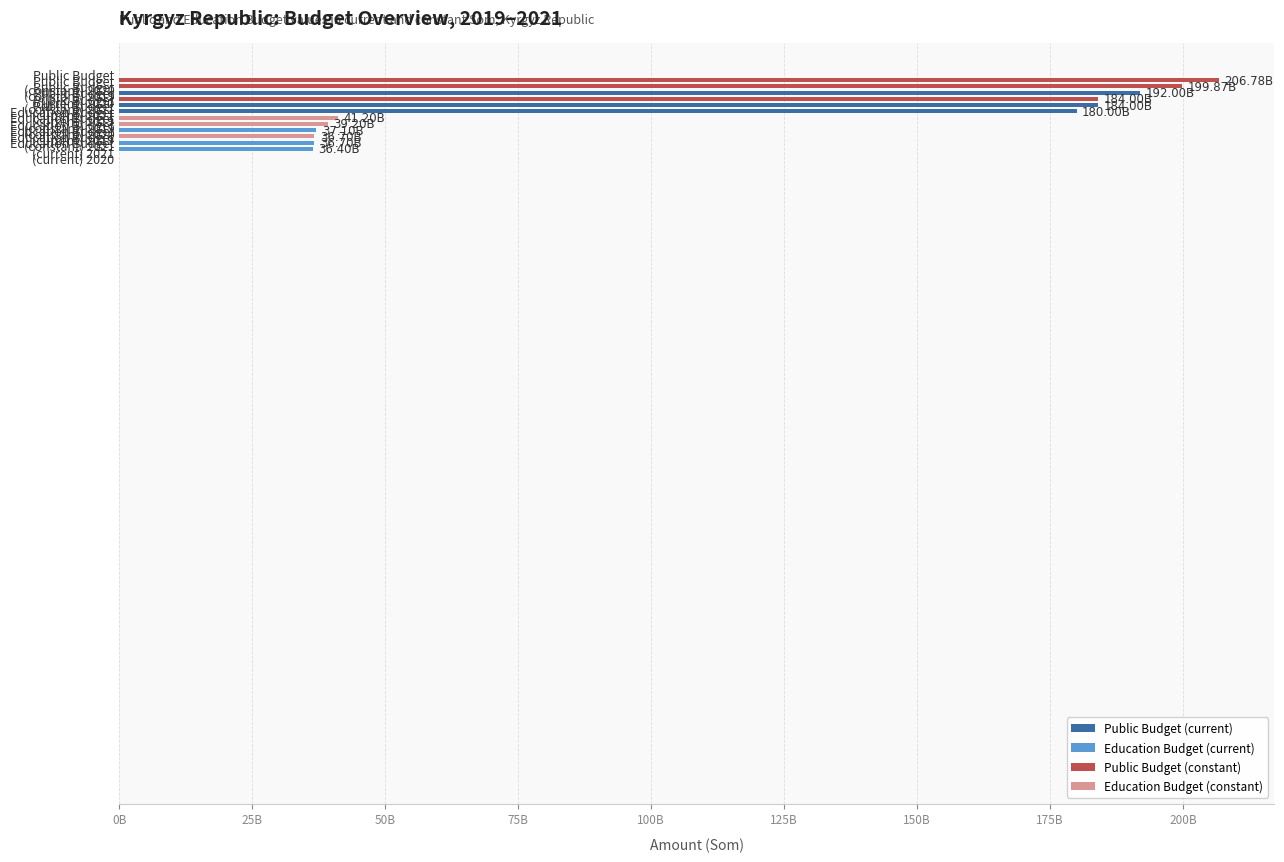

The value of Education Budget (current) at 25B is 62653751165.6. True or false?

False